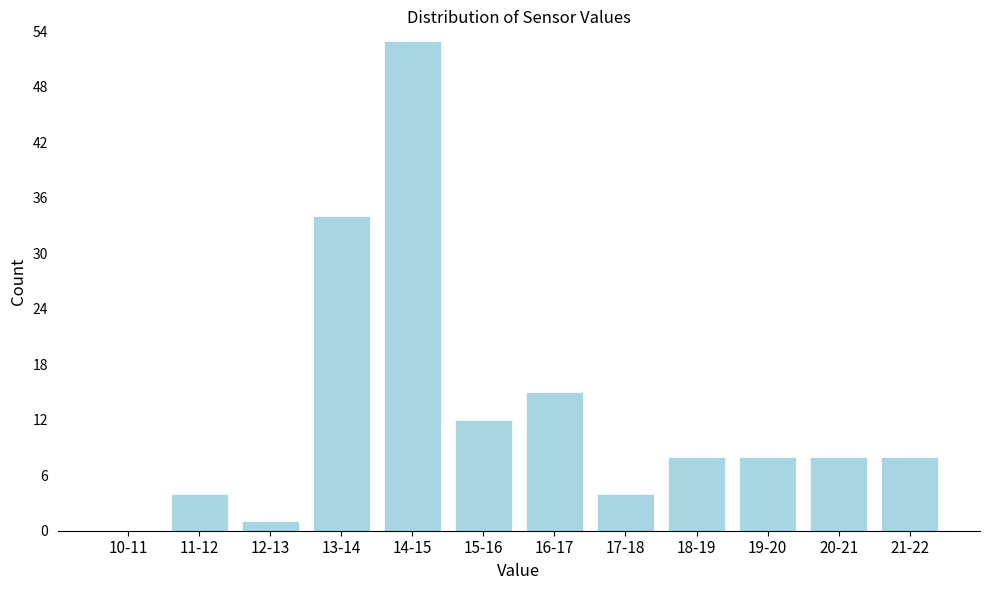

Reading right to left, what are all the values shown in this chart?

21-22=8	20-21=8	19-20=8	18-19=8	17-18=4	16-17=15	15-16=12	14-15=53	13-14=34	12-13=1	11-12=4	10-11=0